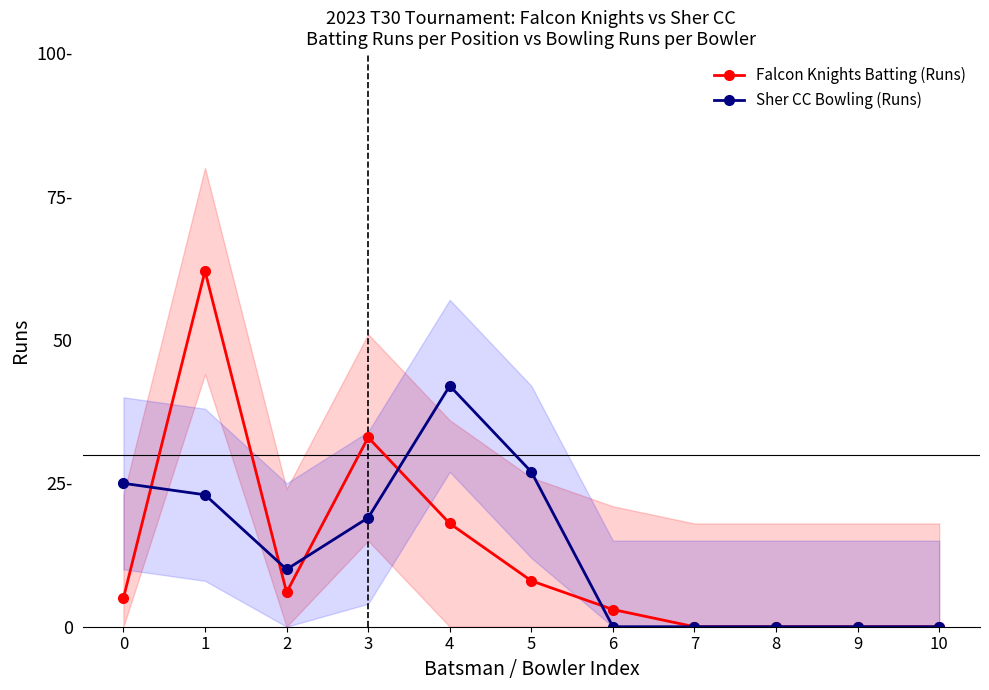

How many intersections are there between Falcon Knights Batting (Runs) and Sher CC Bowling (Runs)?

5